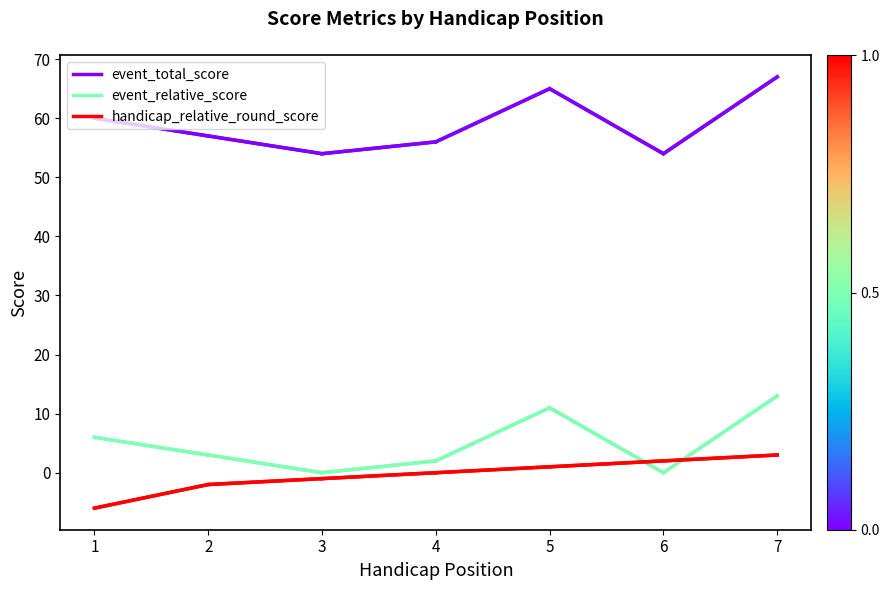

What is the difference between the maximum and minimum values in the event_relative_score series?

13